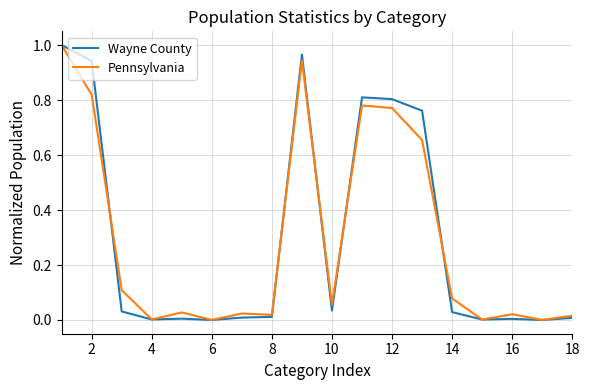

What is the difference between the maximum and minimum values in the Wayne County series?

1.0